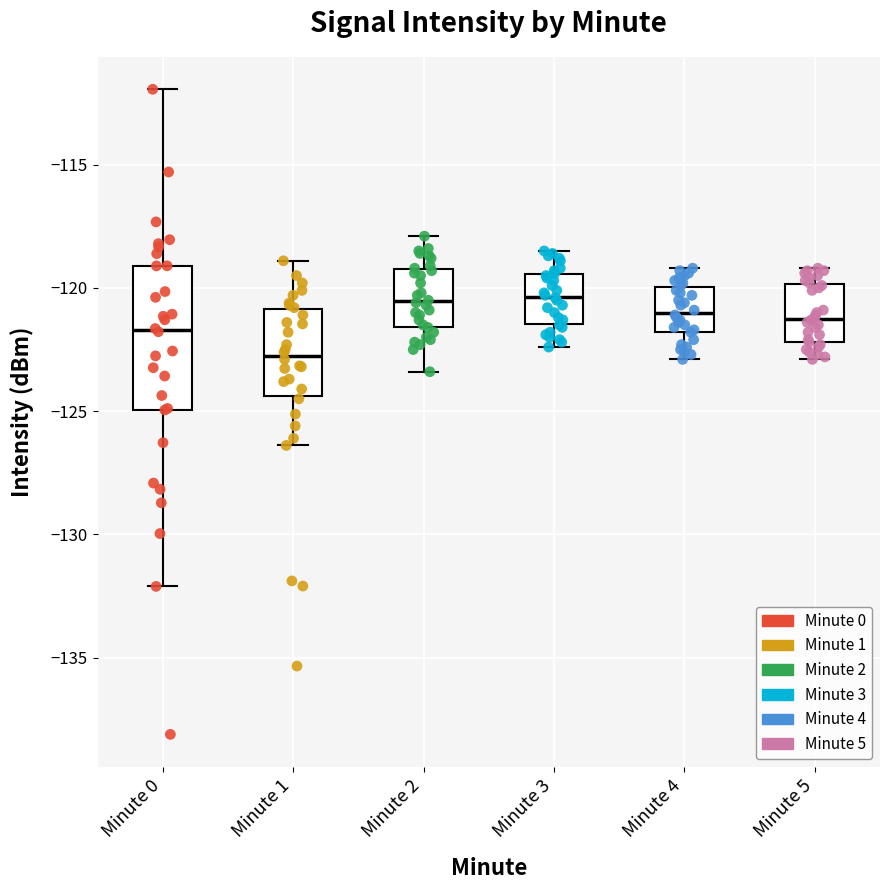

Where is the lower edge of the box for Minute 5 on the y-axis? The values are not printed on the chart, so give them approximately, as read against the axis.

-122.0